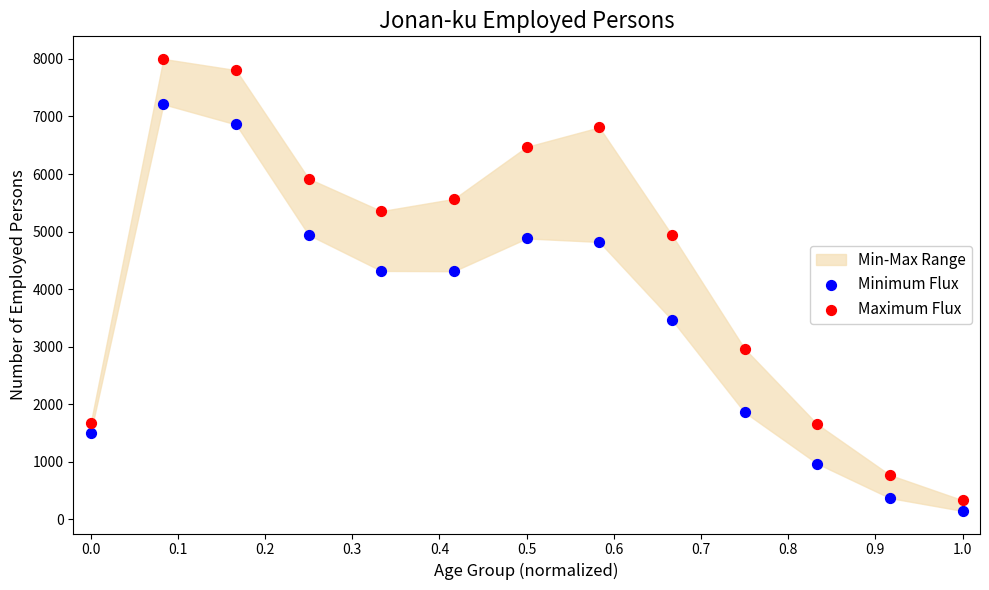

Which series reaches the maximum Y coordinate?

Maximum Flux